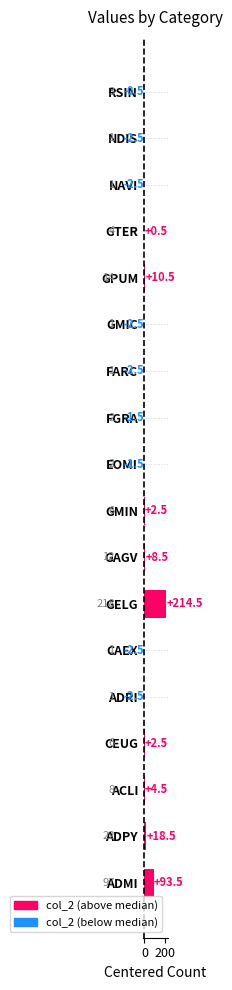

What is the greatest value displayed?

214.5